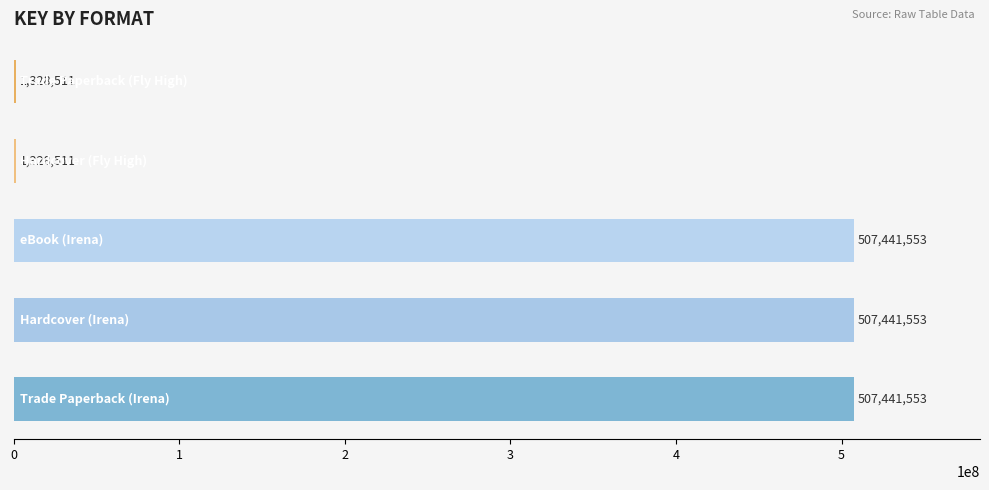

What is the sum of all values?

1524981681